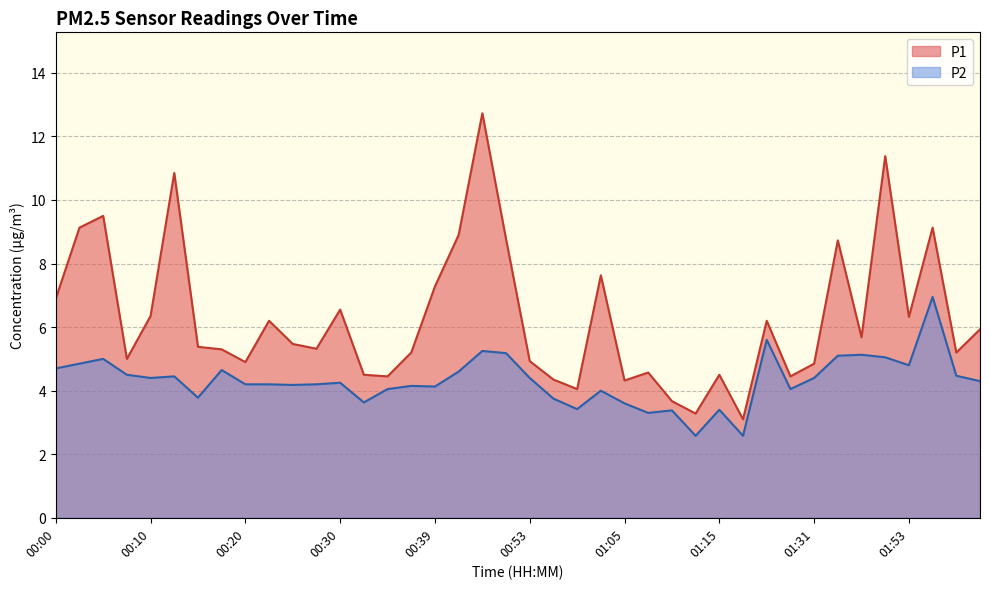

What is the value of the P2 point at the 29th from the left?

3.4